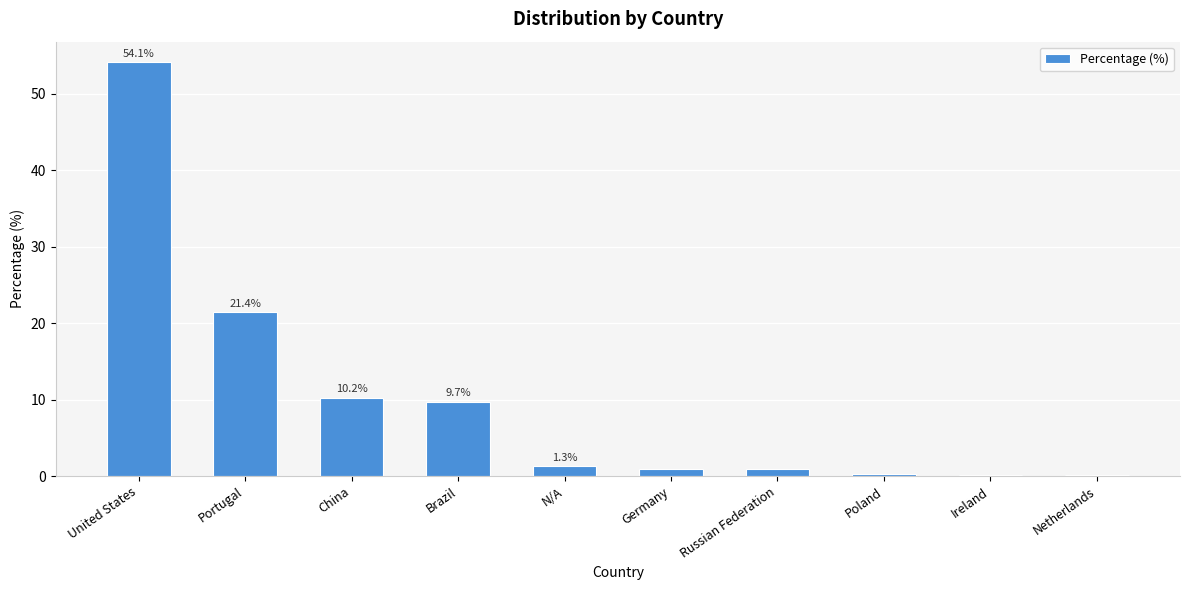

Which label corresponds to the largest value in the chart?

United States